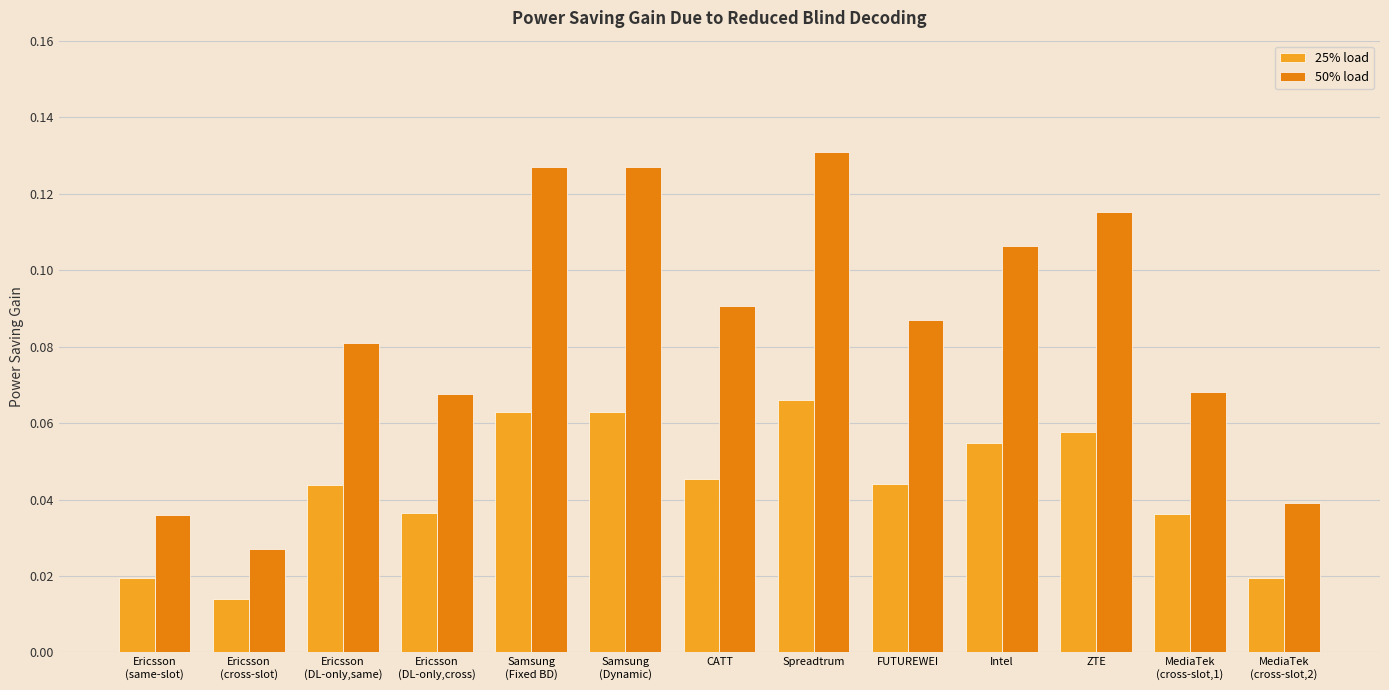

What is the sum of all 25% load values?

0.6